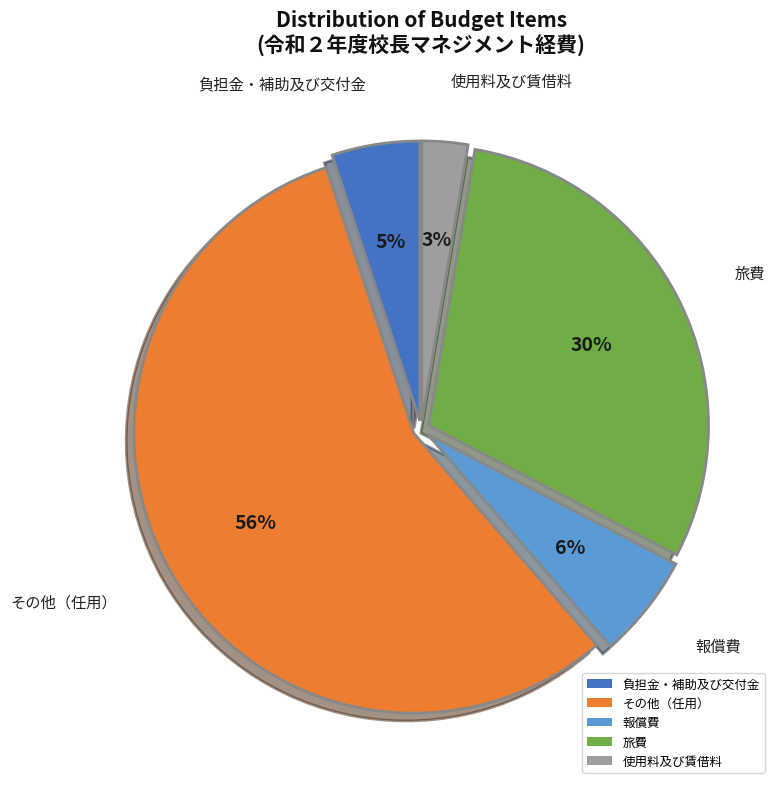

Which category has the smallest portion of the pie?

使用料及び賃借料